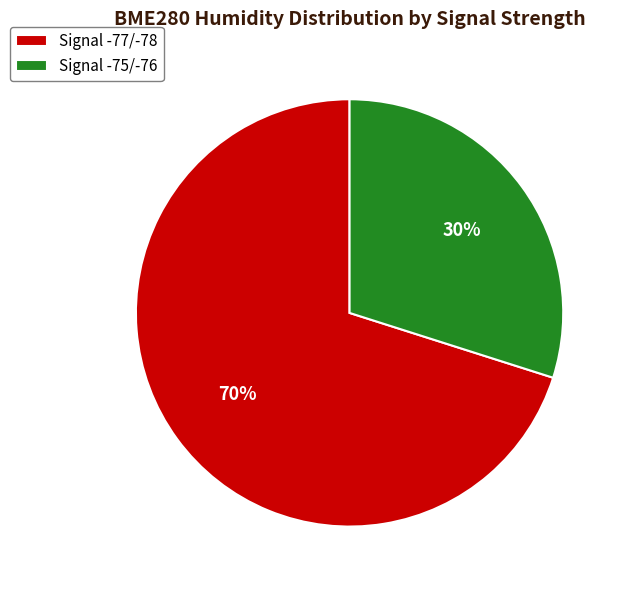

Count the number of slices in the pie.

2